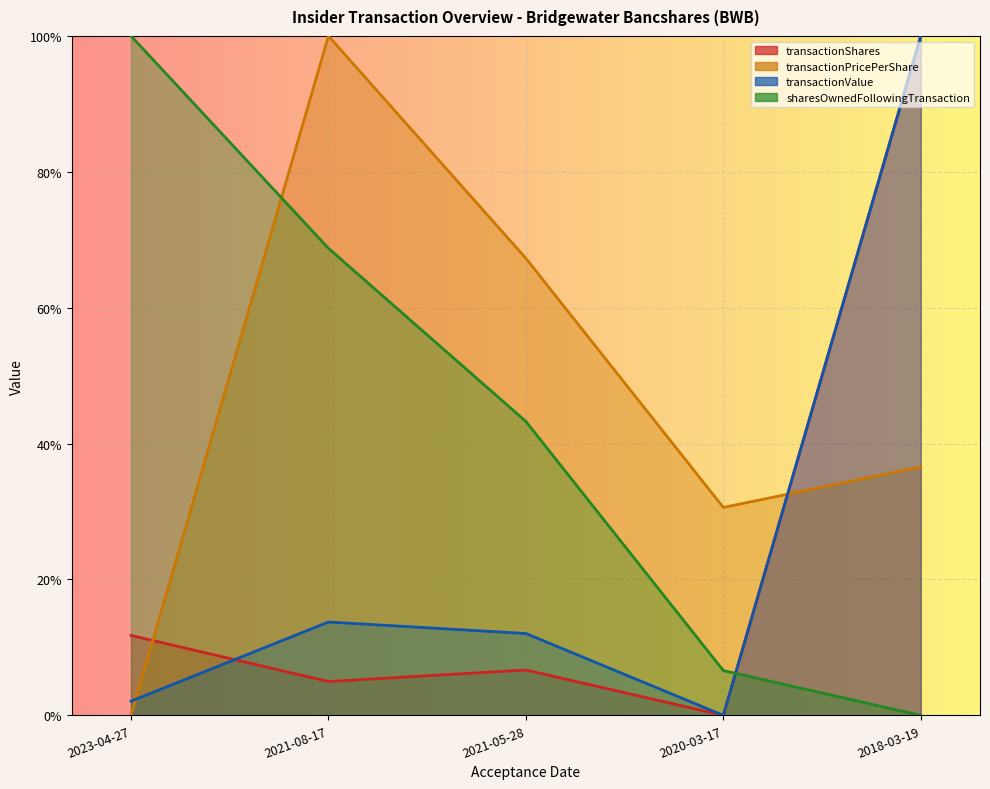

Rank the categories by sharesOwnedFollowingTransaction value from lowest to highest.

2018-03-19, 2020-03-17, 2021-05-28, 2021-08-17, 2023-04-27